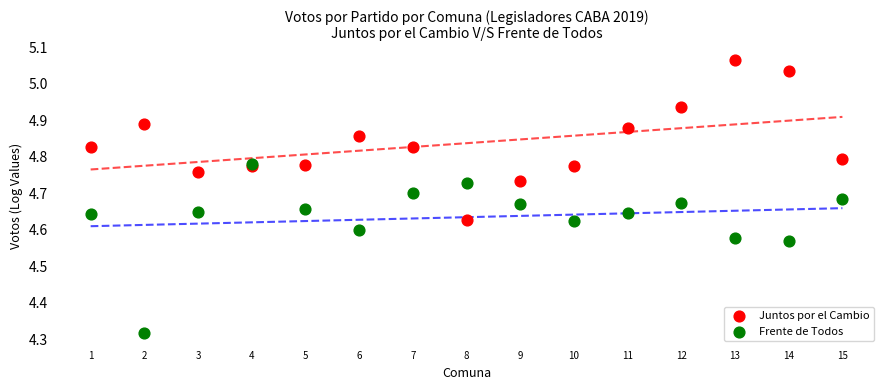

Which series contains the highest Y value?

Juntos por el Cambio